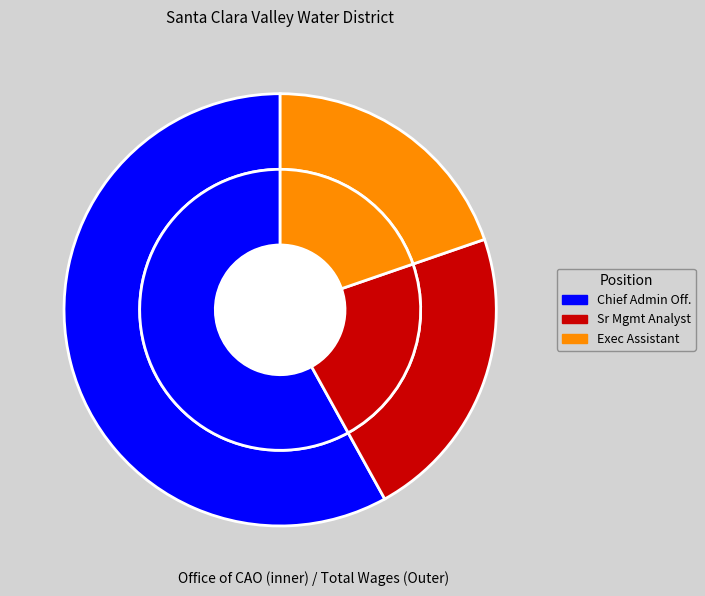

Between Executive Assistant and Senior Management Analyst, which is larger?

Senior Management Analyst